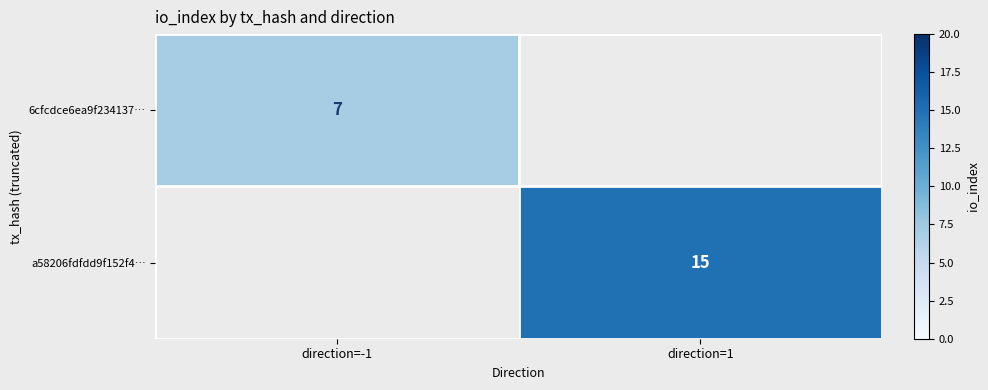

Which category has the lowest value across all series?

direction=-1